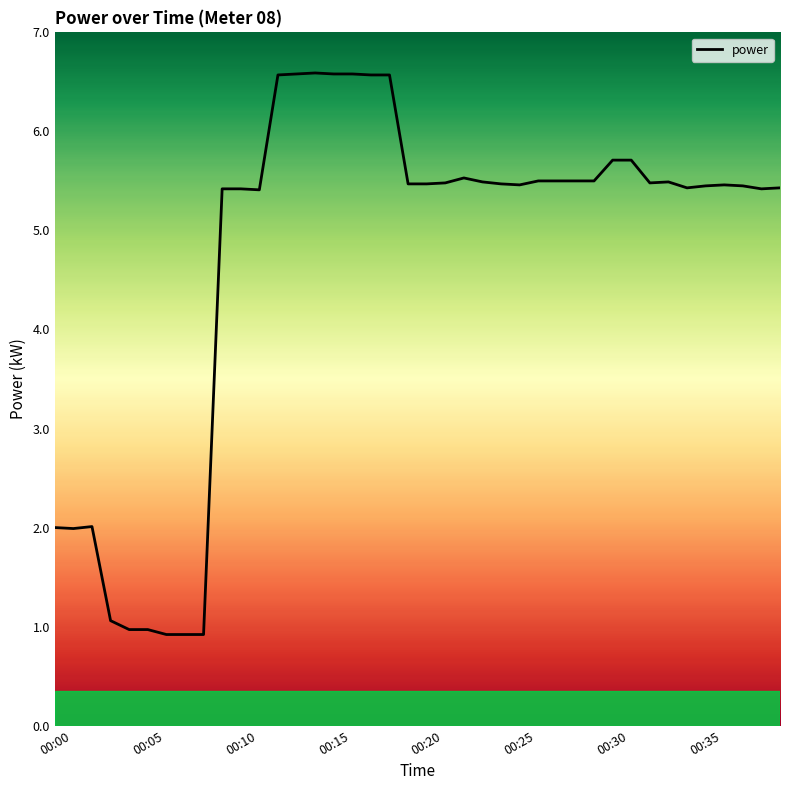

What is the minimum value shown in the chart?

0.9